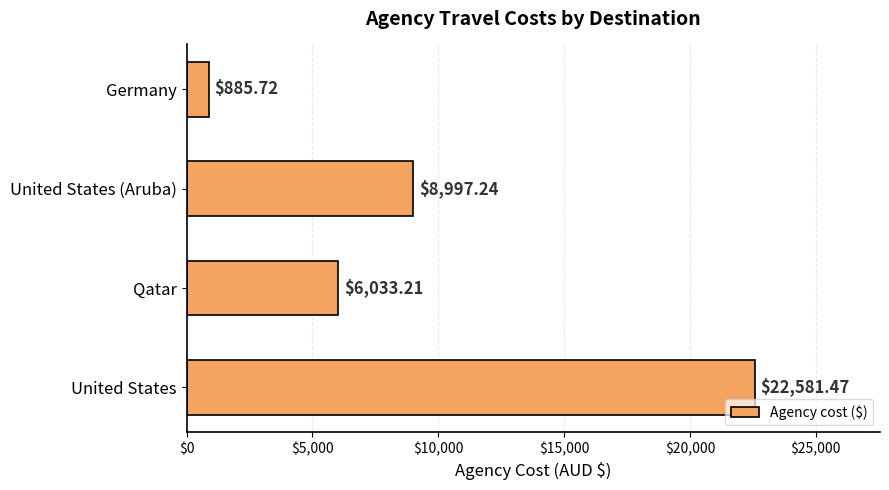

What is the average value?

9624.4